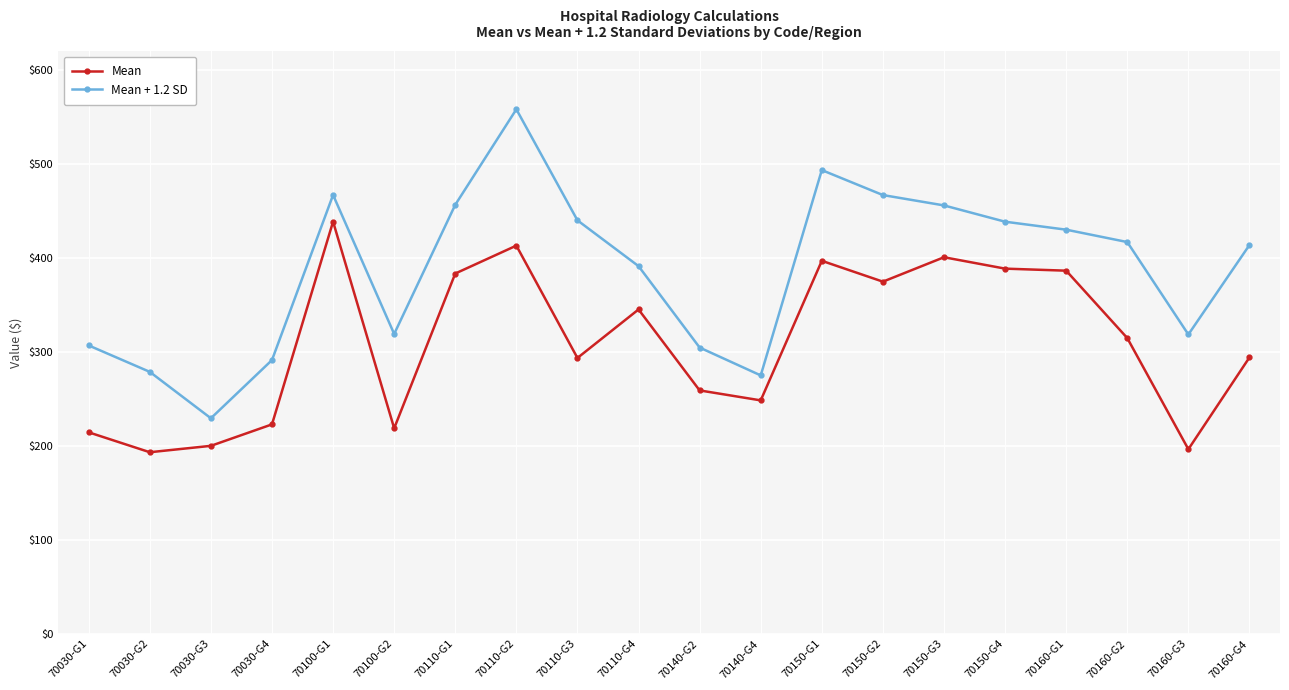

What is the highest value of the Mean series?

438.5